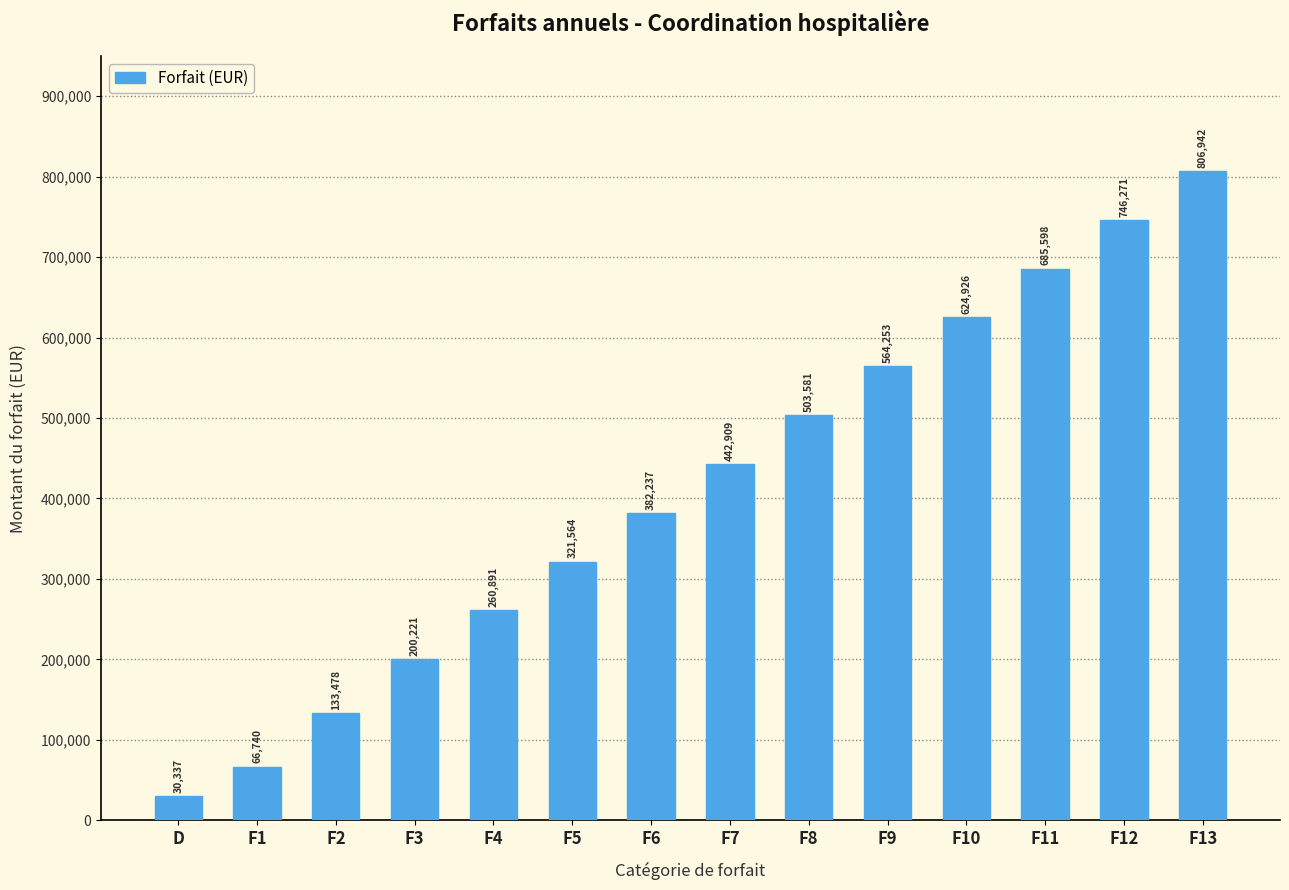

Reading left to right, transcribe all the data shown in this chart.

D=30337	F1=66740	F2=133478	F3=200221	F4=260891	F5=321564	F6=382237	F7=442909	F8=503581	F9=564253	F10=624926	F11=685598	F12=746271	F13=806942